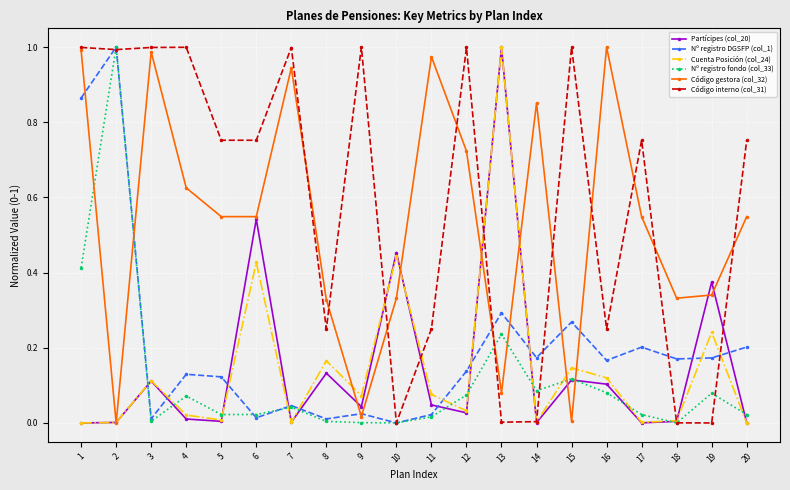

Is this an area chart (filled region under the line)?

No